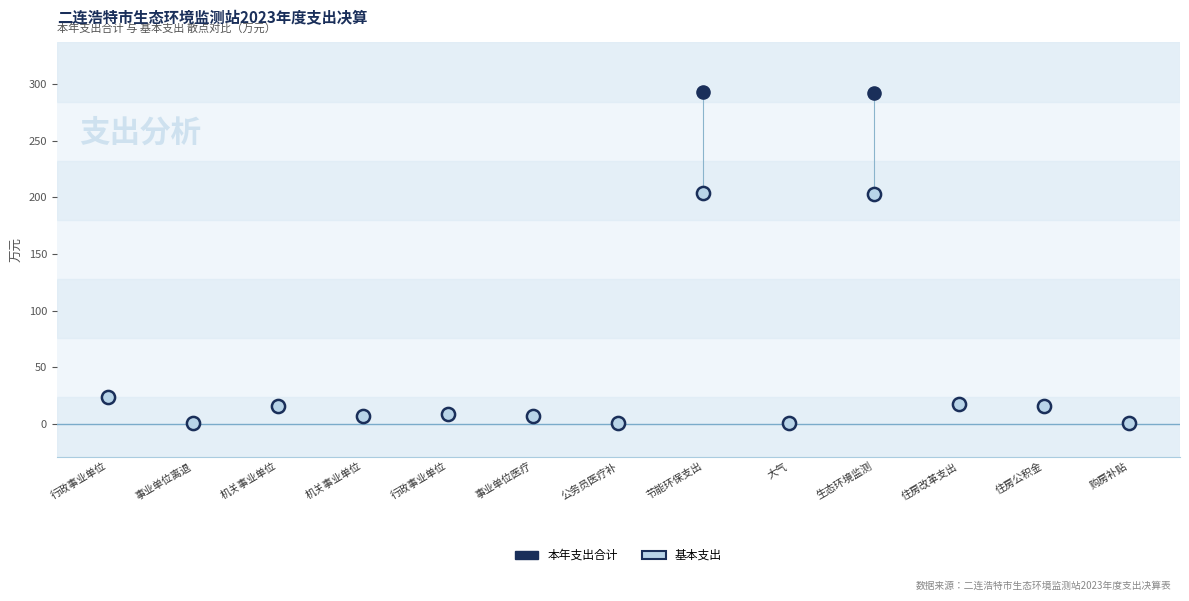

Which series has the largest Y range (max minus min)?

本年支出合计